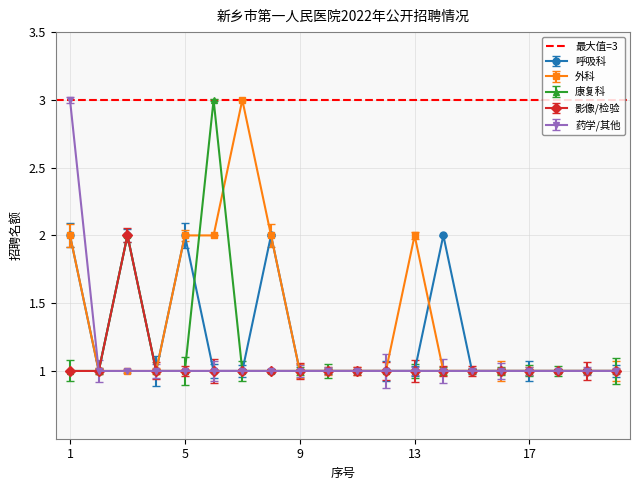

Rank the series by their average value, from lowest to highest.

影像/检验, 药学/其他, 康复科, 呼吸科, 外科